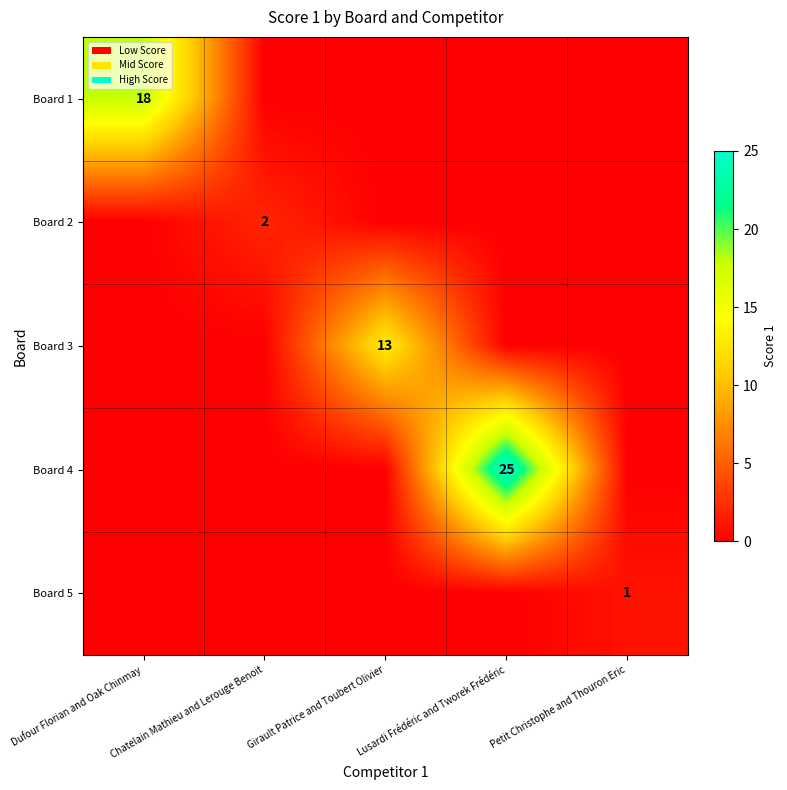

The Board 4 series shows 14 at Lusardi Frédéric and Tworek Frédéric. True or false?

False